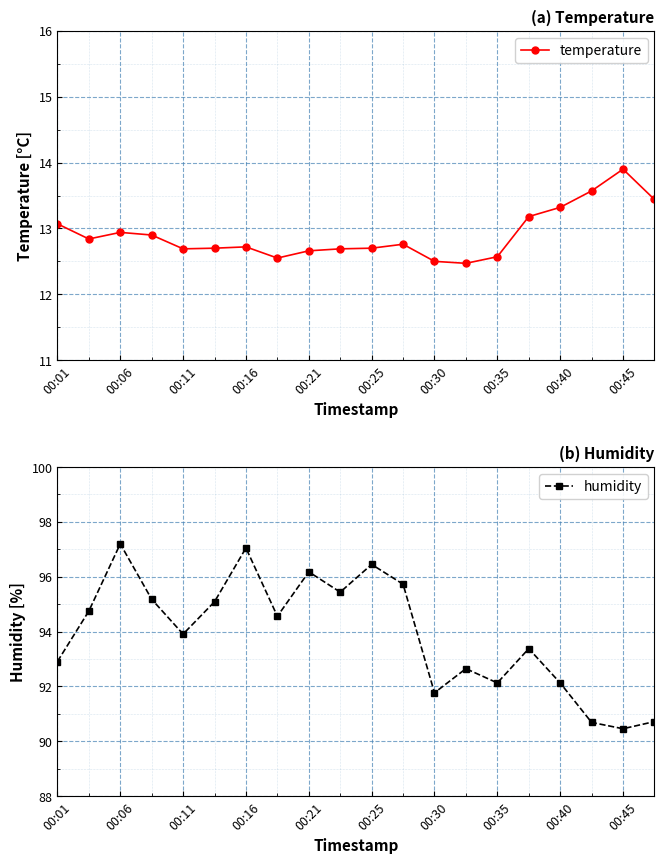

What are all the series names shown in the legend?

temperature, humidity